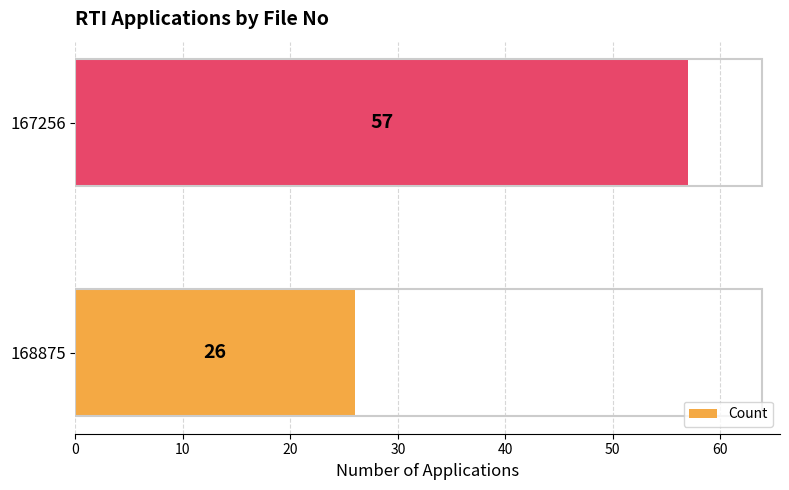

Count the number of categories in the chart.

2